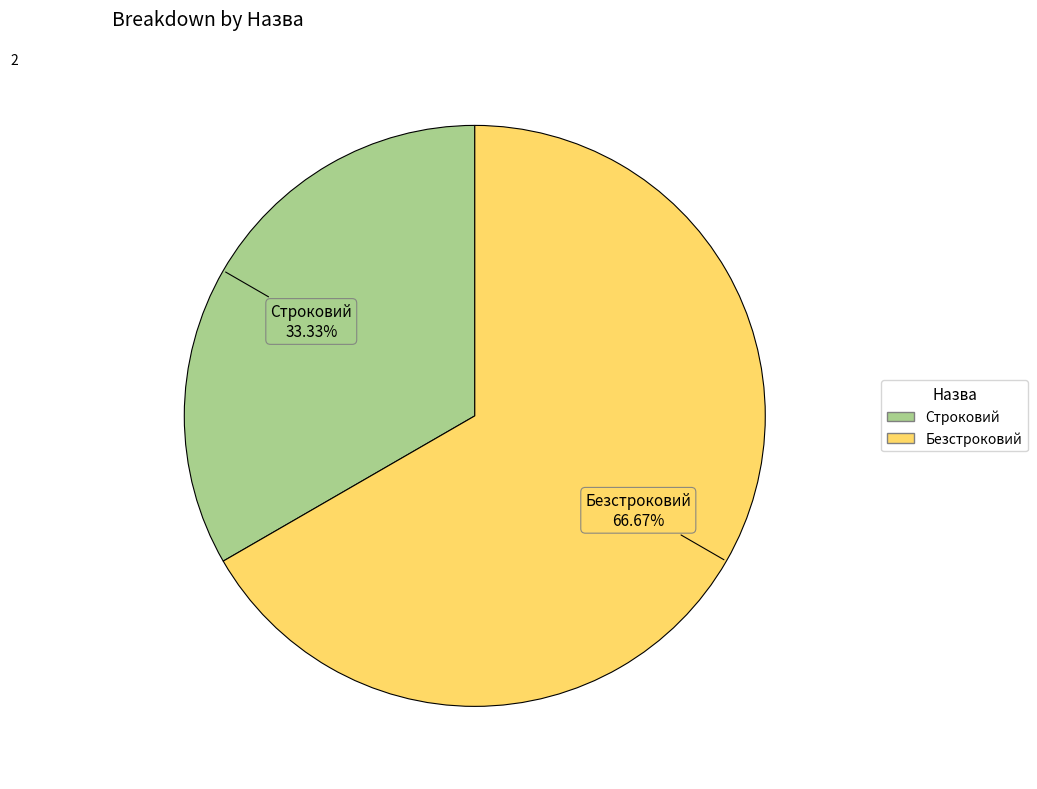

The Строковий slice represents 33% of the pie. True or false?

True